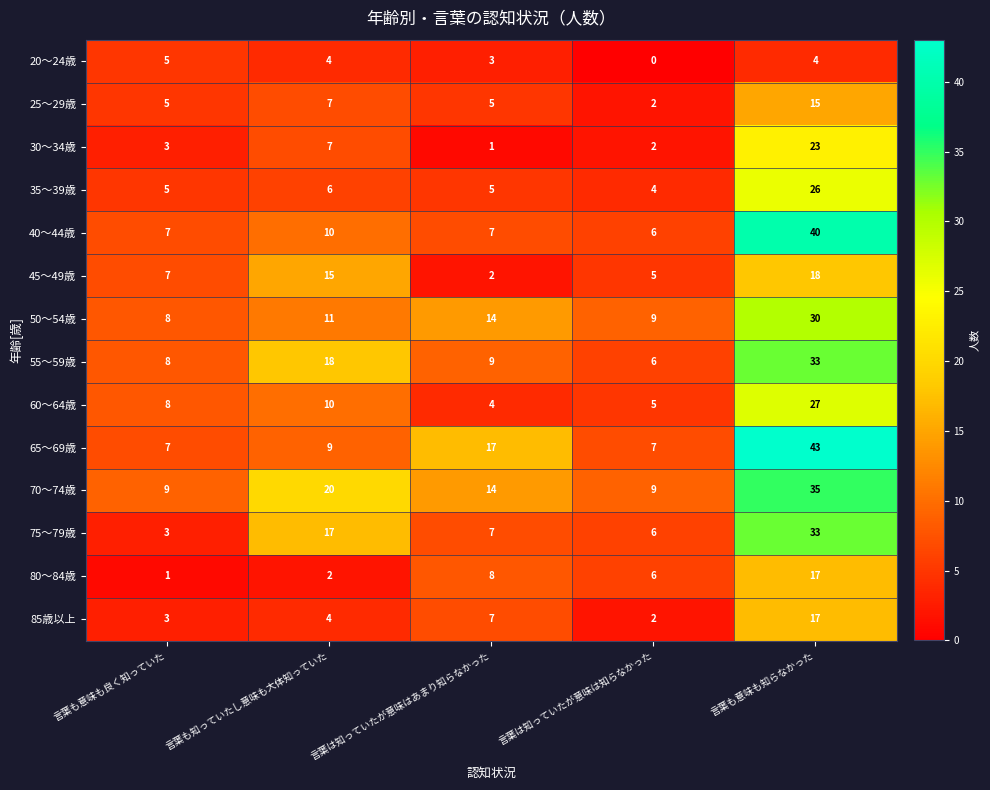

Which category has the highest value in the 75～79歳 series?

言葉も意味も知らなかった